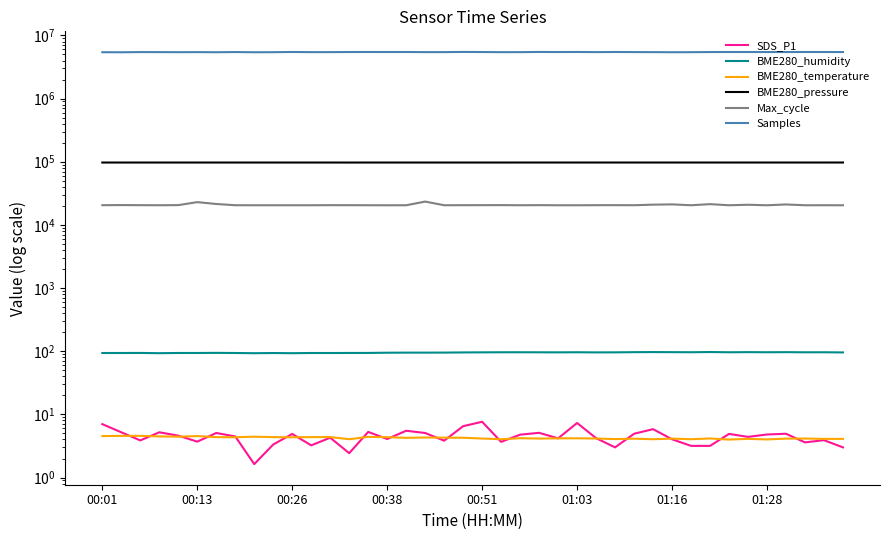

Where does the Samples series first go above 5448759?

01:28